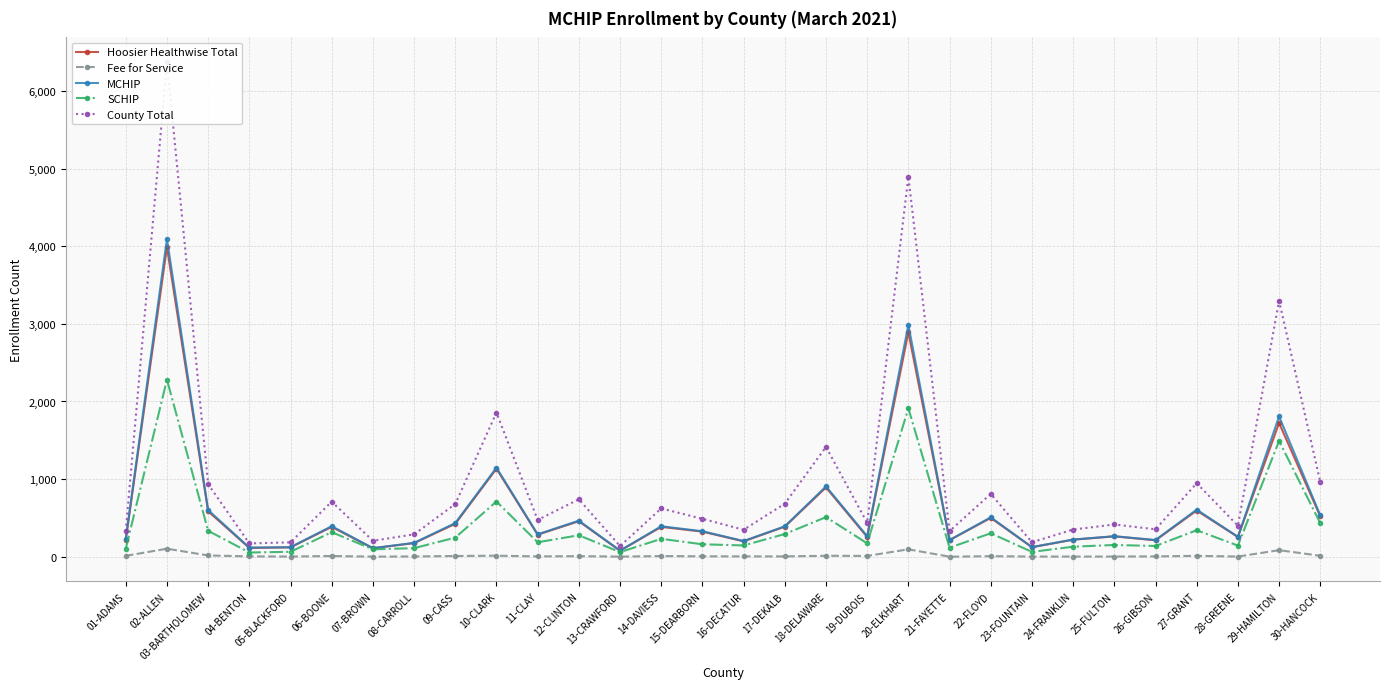

What is the value of the SCHIP point at the 21st from the left?

116